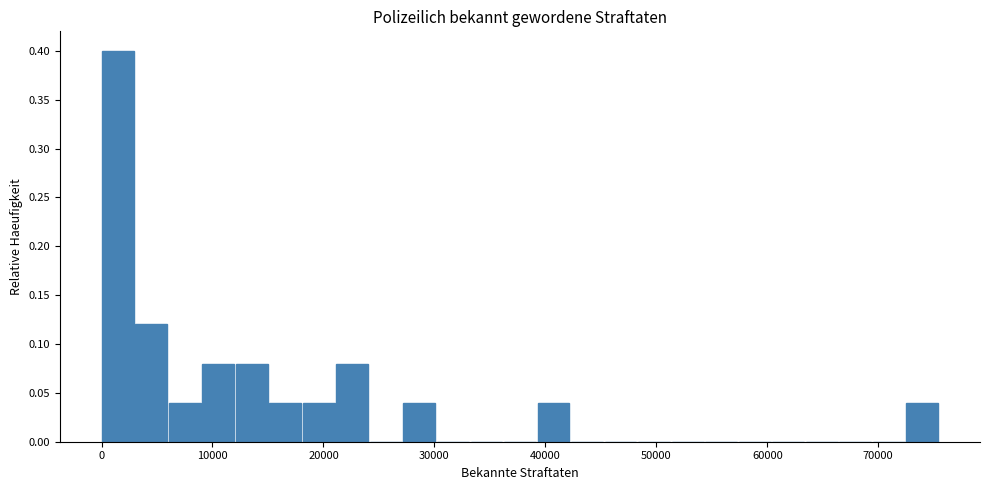

Read against the x-axis, roughly where is the centre of the tallest bar?

1000